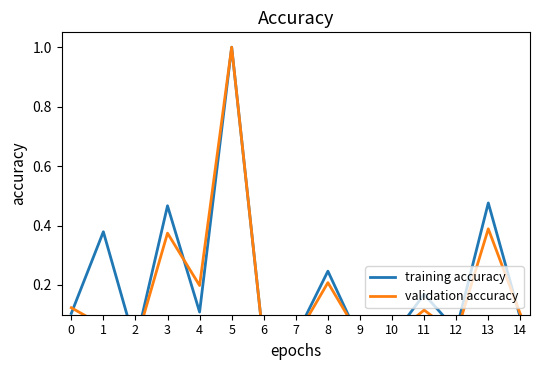

What is the sum of the validation accuracy values at 2 and 4?

0.2